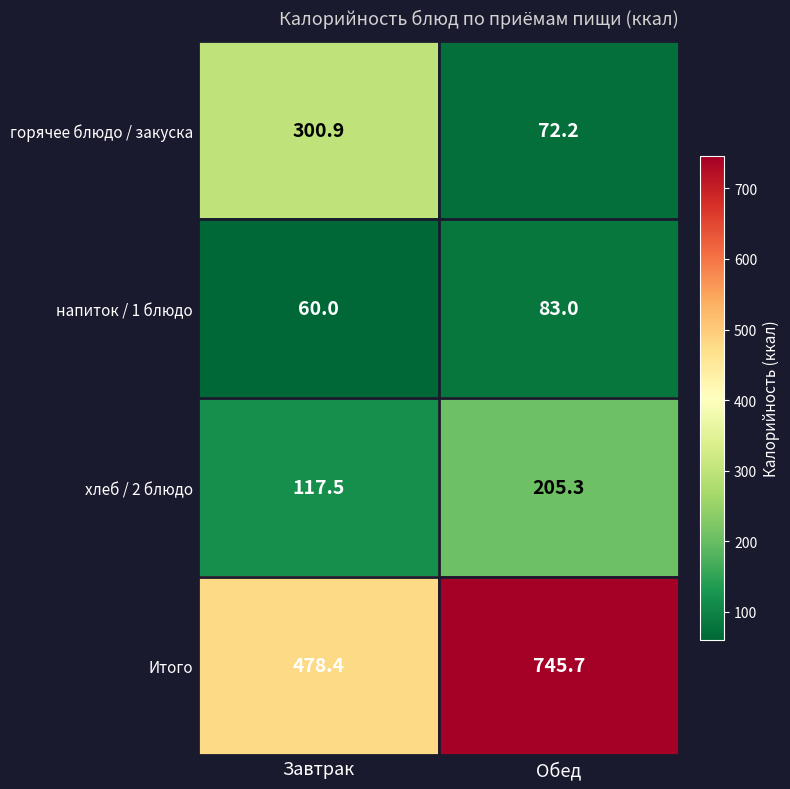

What is the minimum value shown in the chart?

60.0